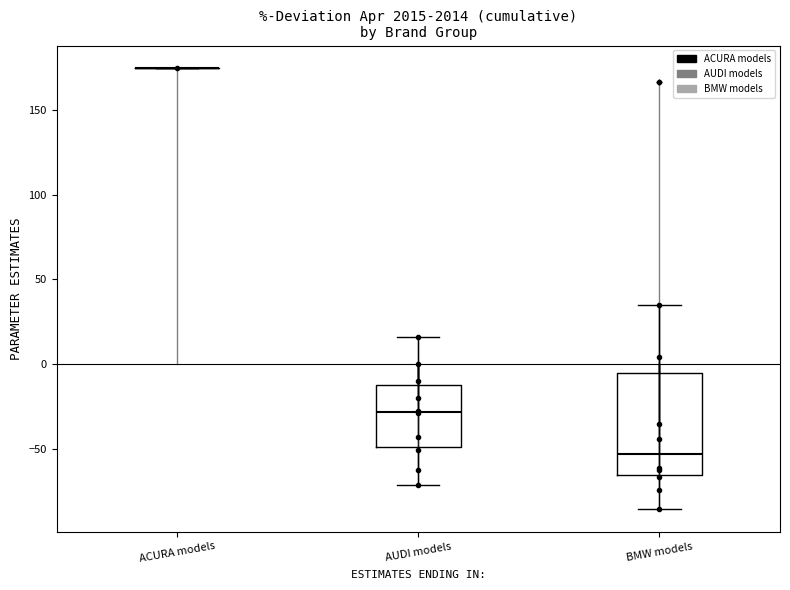

Reading left to right, read every box against the y-axis: the position of its median line, the range the box covers, and the ends of its whiskers. The values are not printed on the chart, so give them approximately, as read against the axis.

ACURA models: box collapsed to a line at 175, whiskers 175 to 175
AUDI models: median -30, box -50 to -10, whiskers -70 to 15
BMW models: median -55, box -65 to -5, whiskers -85 to 35